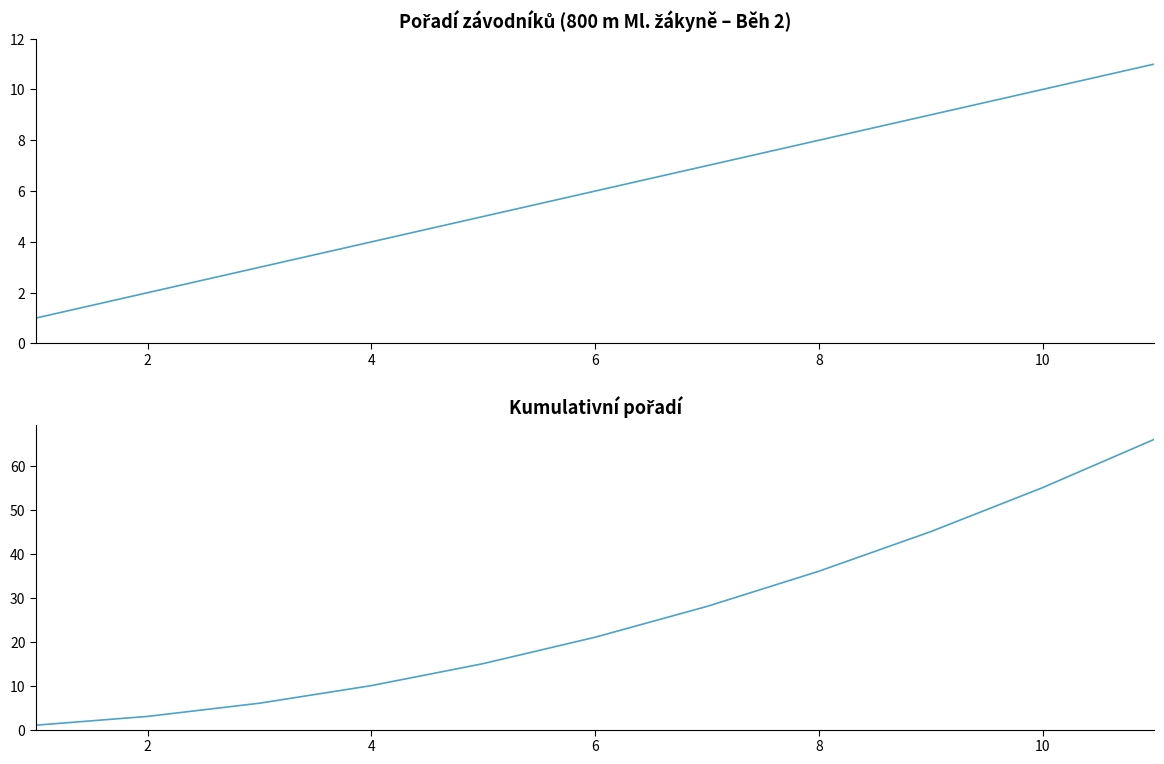

True or false: Kumulativní pořadí and Pořadí cross at least once.

False